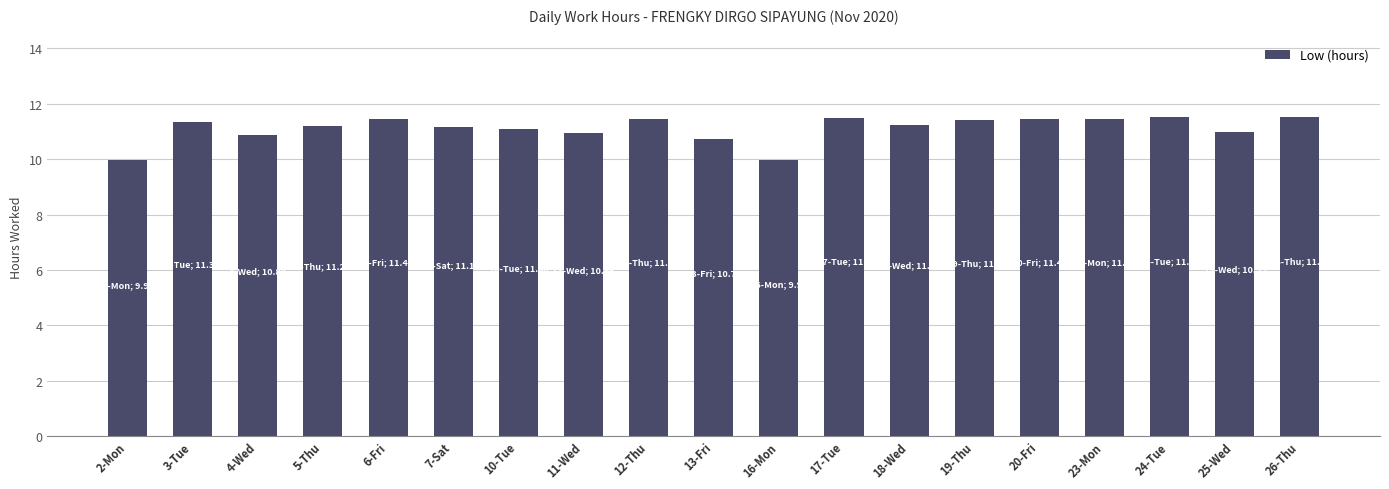

How many categories are shown in the chart?

19